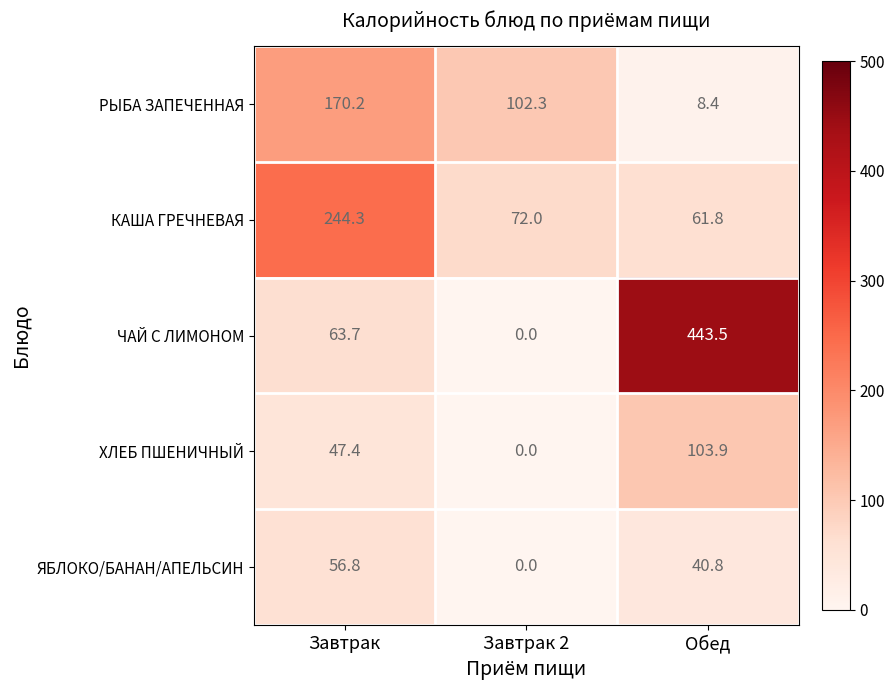

What is the difference between the КАША ГРЕЧНЕВАЯ values at Завтрак 2 and Завтрак?

172.3